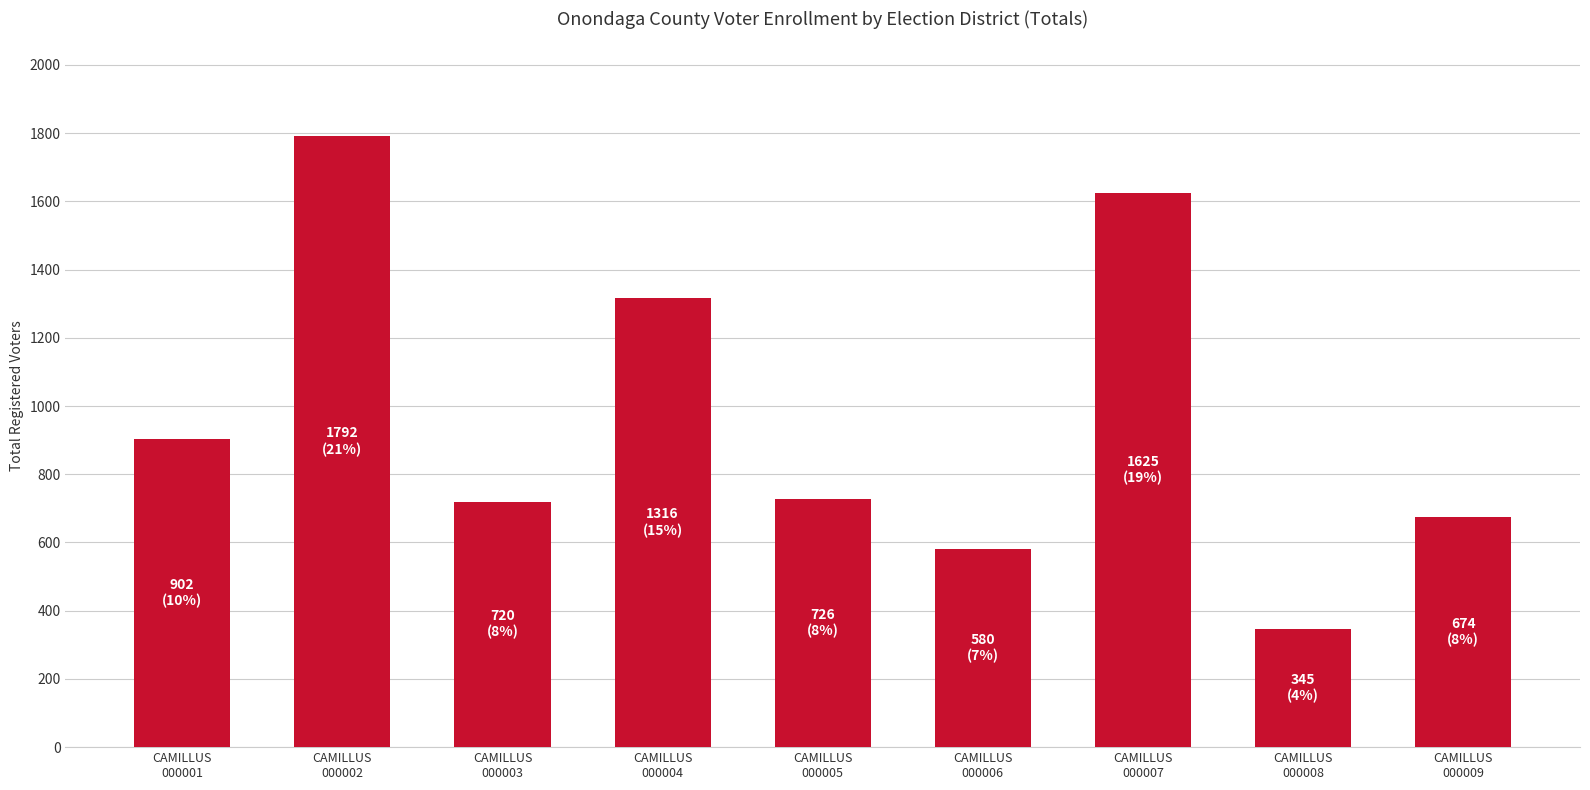

Count the number of data series in this chart.

1